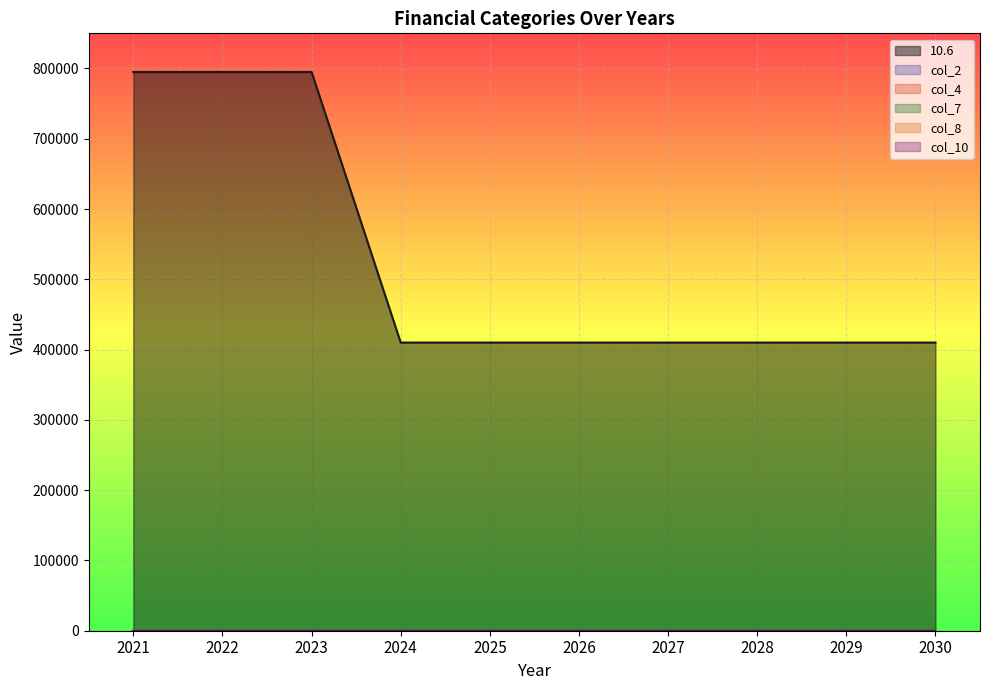

Rank the series at 2021 from highest to lowest value.

10.6, col_2, col_4, col_7, col_8, col_10